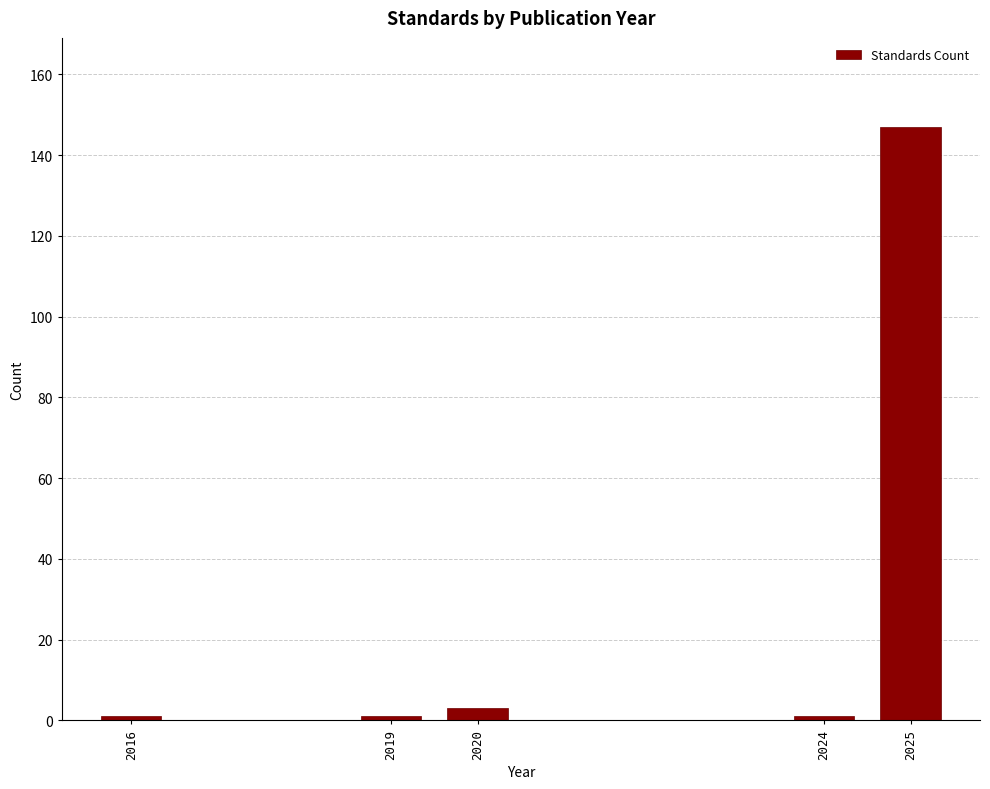

Reading right to left, transcribe all the data shown in this chart.

2025=147	2024=1	2020=3	2019=1	2016=1